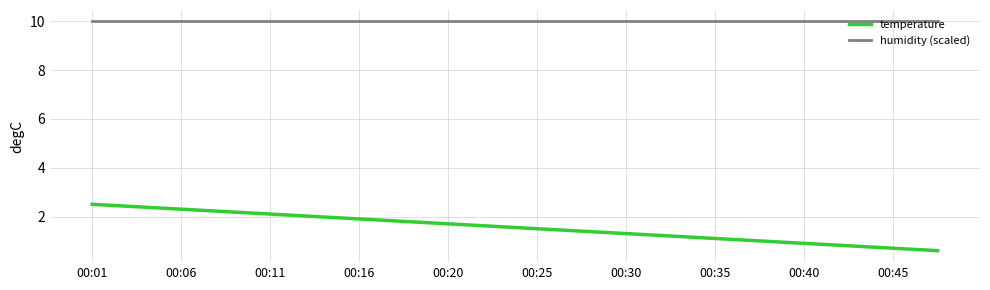

Which series has the widest spread of values?

temperature